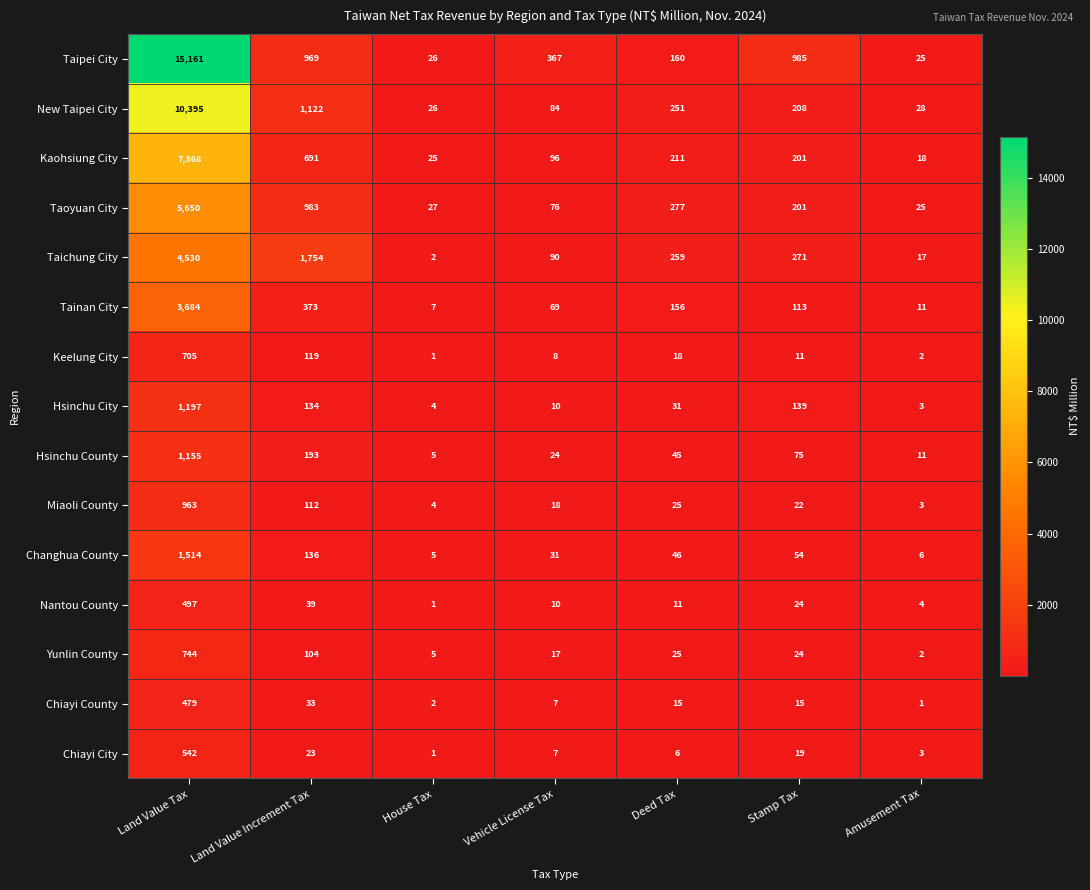

Which series has the largest total across all categories?

Taipei City